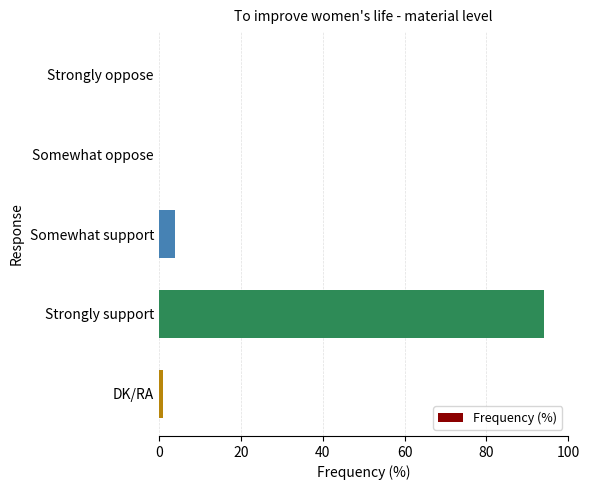

True or false: the data shows 31 at Strongly support.

False